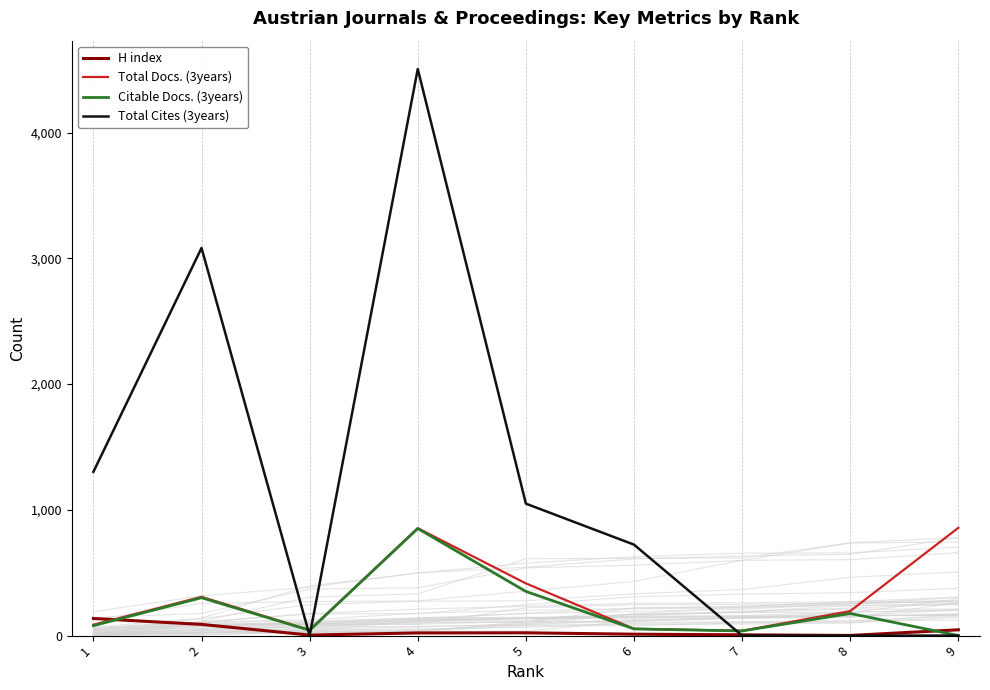

Between 1 and 3, which is larger?

1